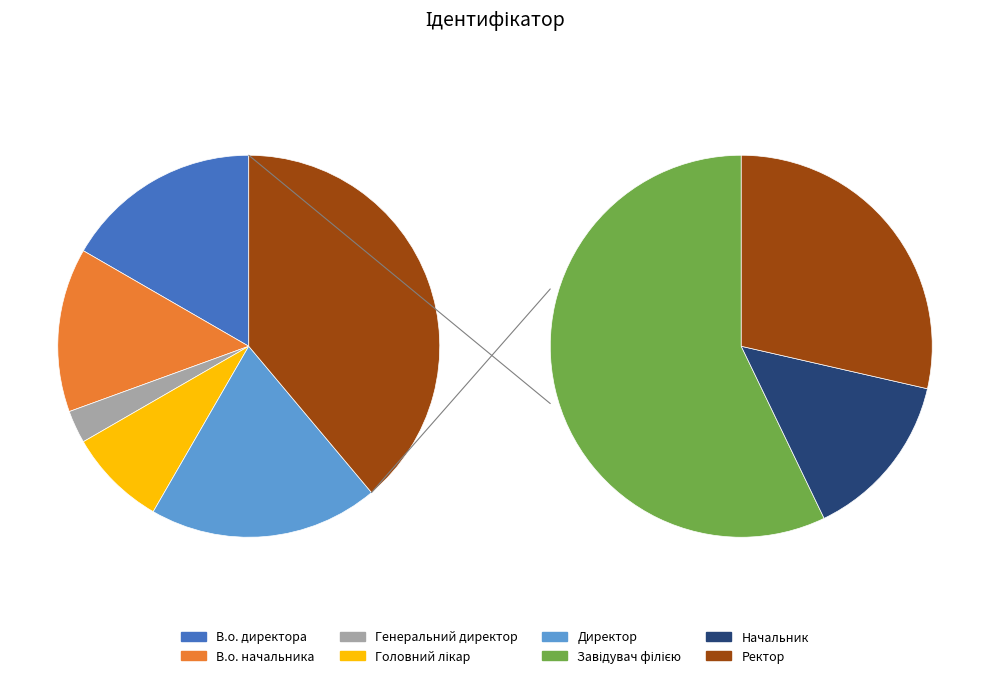

Rank the categories by value from lowest to highest.

Генеральний директор, Начальник, Головний лікар, Ректор, В.о. начальника, В.о. директора, Директор, Завідувач філією